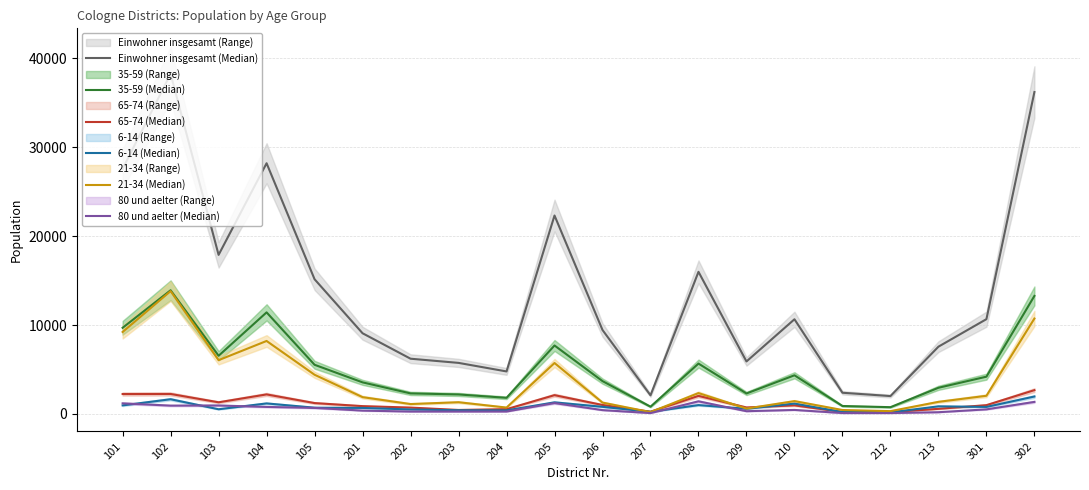

What is the sum of all 65-74 (Median) values?

23550